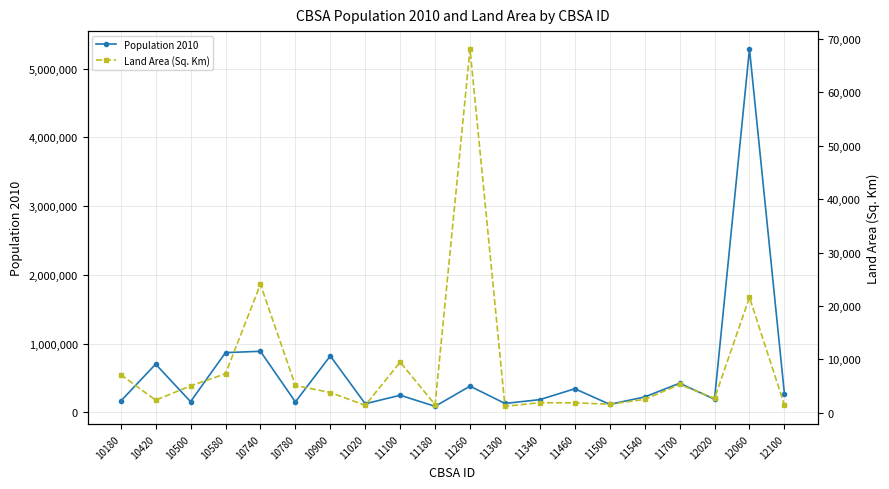

The Population 2010 series shows 1201468.5 at 10740. True or false?

False